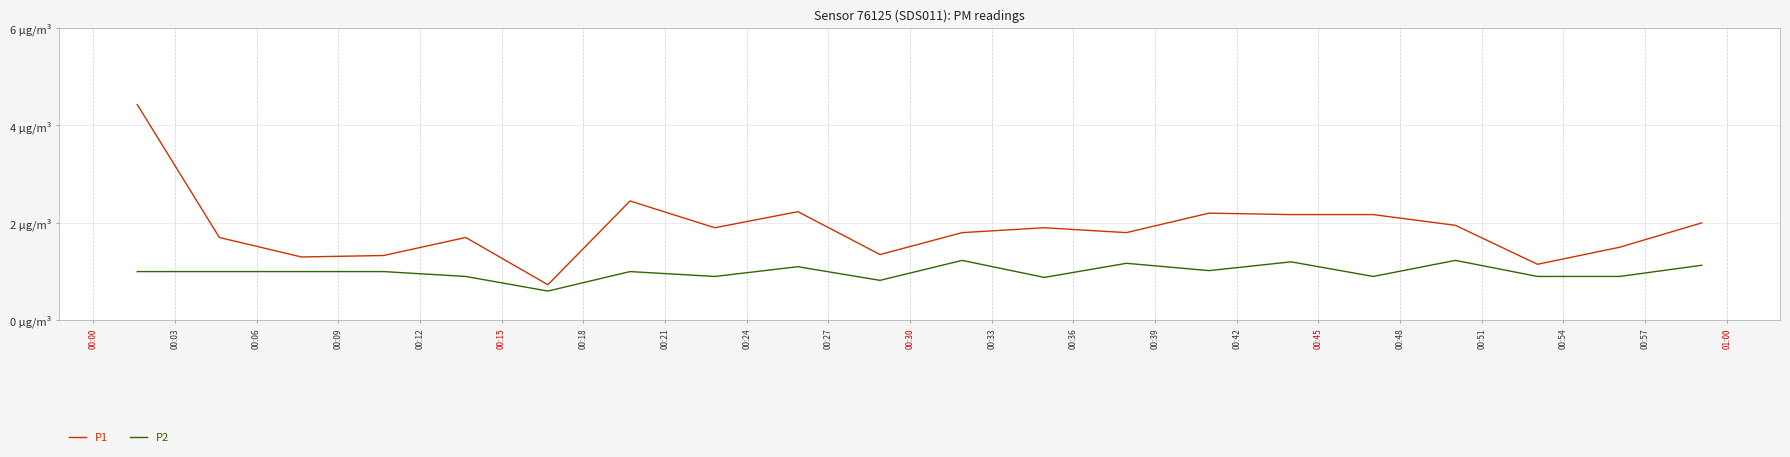

List the series in order of their peak value, lowest first.

P2, P1